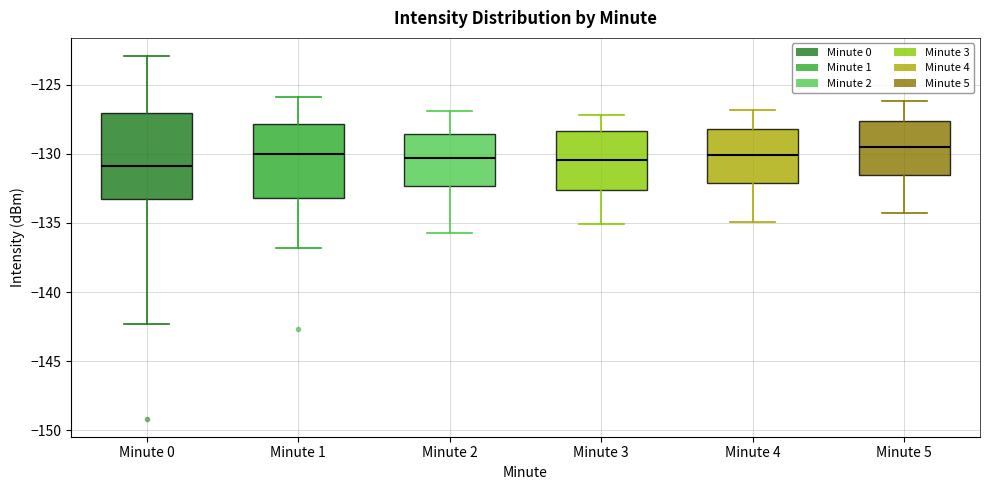

Reading left to right, transcribe this box plot: for each box, give where its median line is, the range the box spans, and where its two whiskers end, as read against the y-axis. The values are not printed on the chart, so give them approximately, as read against the axis.

Minute 0: median -131.0, box -133.0 to -127.0, whiskers -142.5 to -123.0
Minute 1: median -130.0, box -133.0 to -128.0, whiskers -137.0 to -126.0
Minute 2: median -130.5, box -132.5 to -128.5, whiskers -135.5 to -127.0
Minute 3: median -130.5, box -132.5 to -128.5, whiskers -135.0 to -127.0
Minute 4: median -130.0, box -132.0 to -128.0, whiskers -135.0 to -127.0
Minute 5: median -129.5, box -131.5 to -127.5, whiskers -134.5 to -126.0